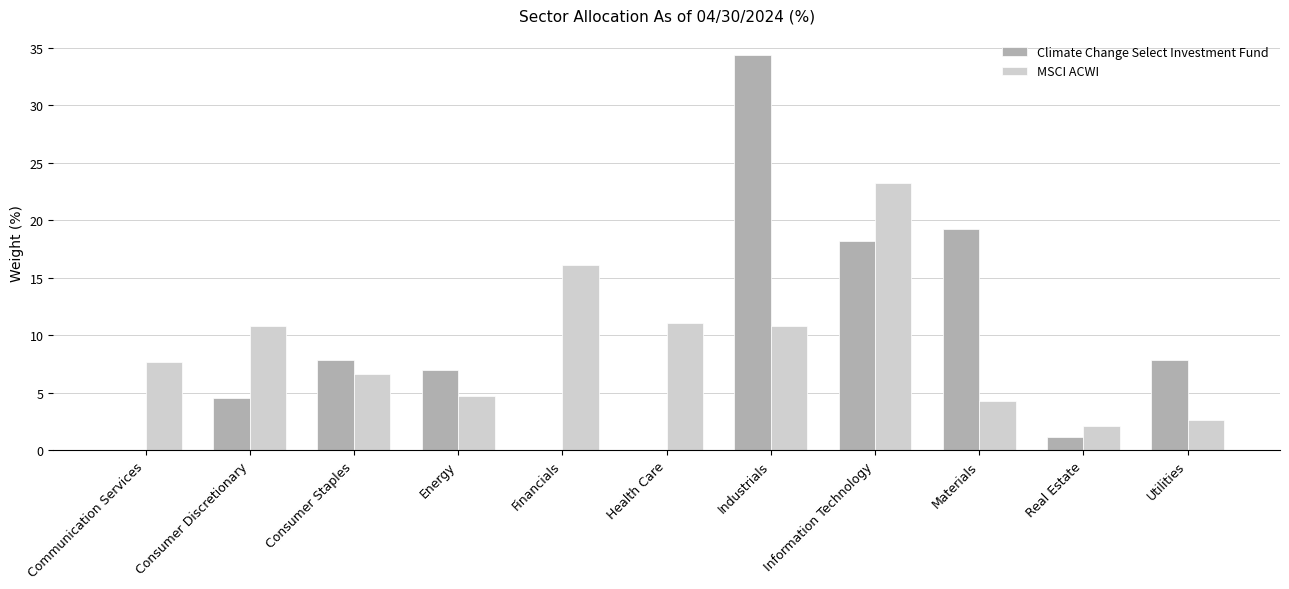

At which category does the chart reach its peak across all series?

Industrials